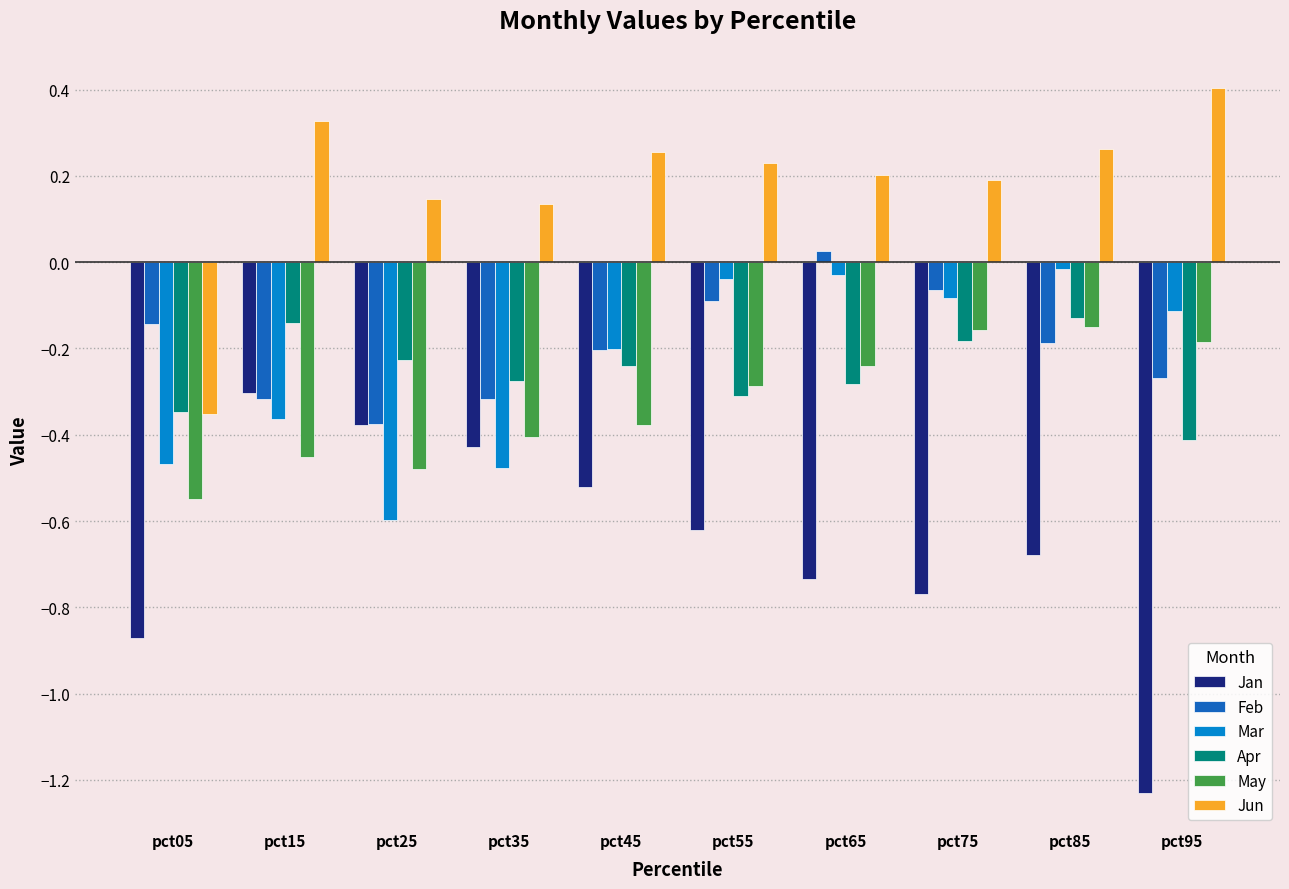

What is the greatest value displayed?

0.4